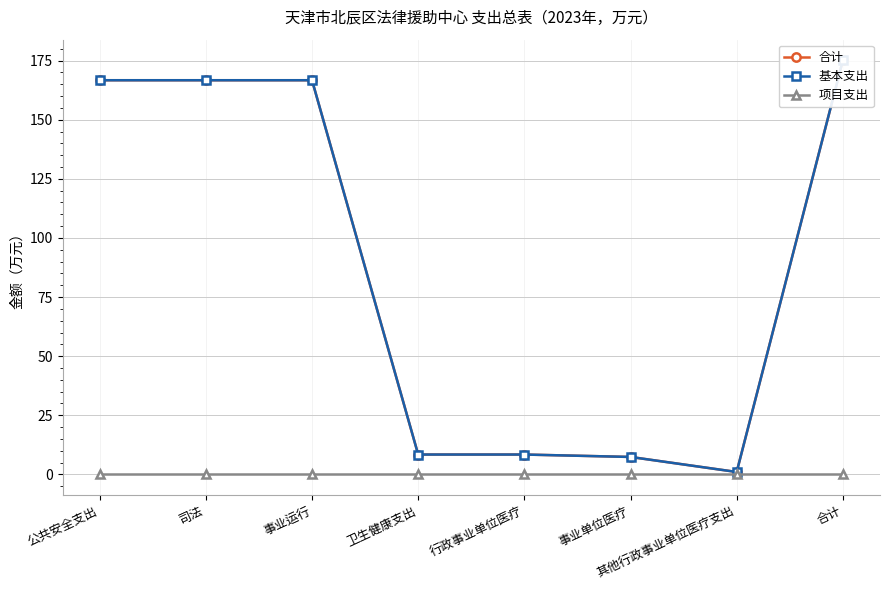

At which category does 合计 reach its first local valley?

其他行政事业单位医疗支出